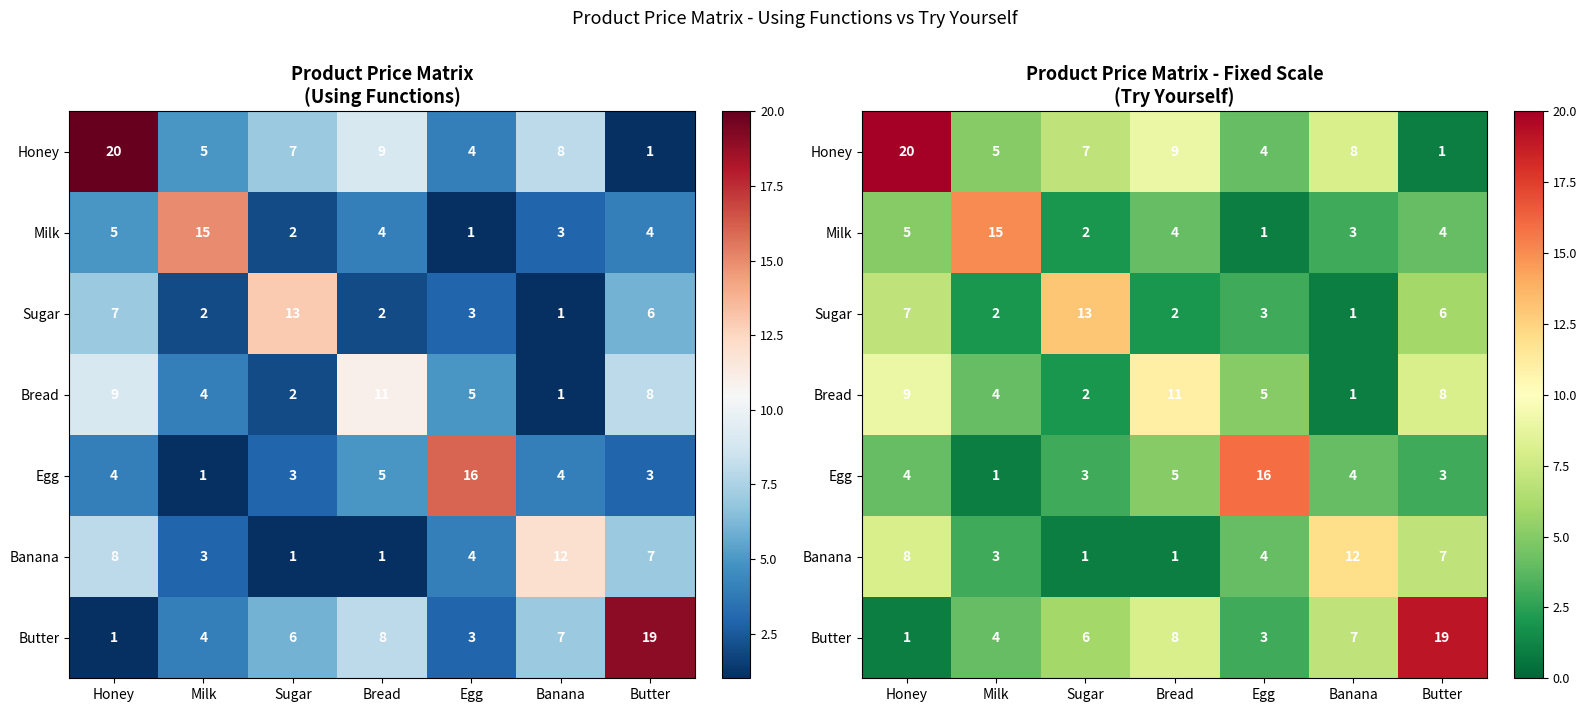

How many data points does each series have?

7